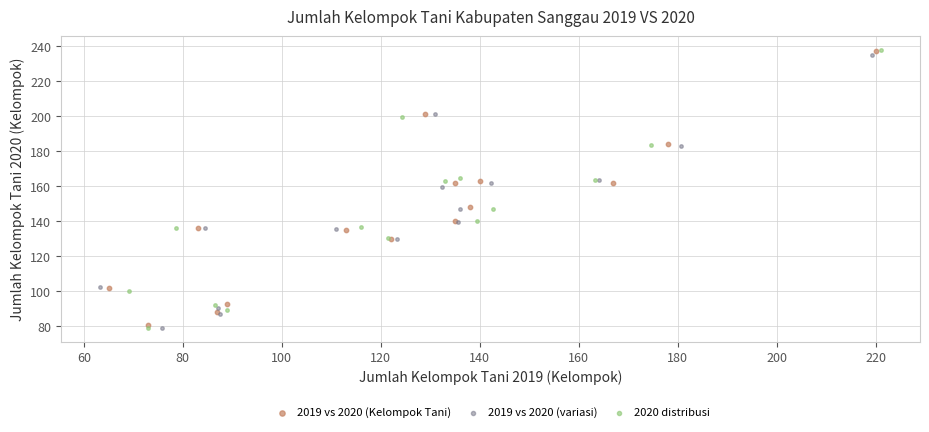

What are all the series names shown in the legend?

2019 vs 2020 (Kelompok Tani), 2019 vs 2020 (variasi), 2020 distribusi